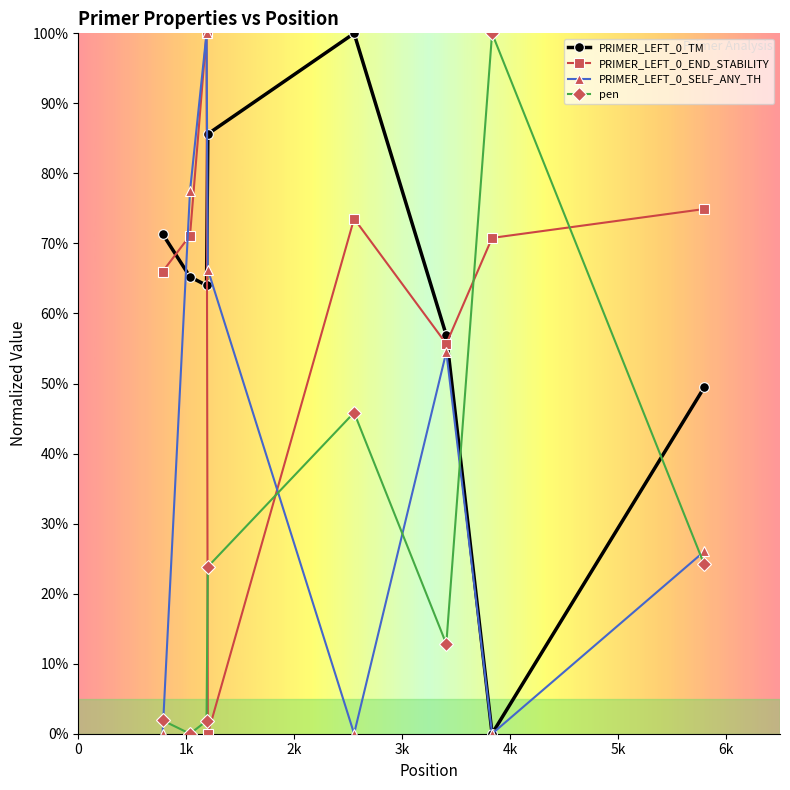

Reading left to right, what are all the values shown in this chart?

PRIMER_LEFT_0_TM: 0.7	0.7	0.6	0.9	1.0	0.6	0.0	0.5
PRIMER_LEFT_0_END_STABILITY: 0.7	0.7	1.0	0.0	0.7	0.6	0.7	0.7
PRIMER_LEFT_0_SELF_ANY_TH: 0.0	0.8	1.0	0.7	0.0	0.5	0.0	0.3
pen: 0.0	0.0	0.0	0.2	0.5	0.1	1.0	0.2